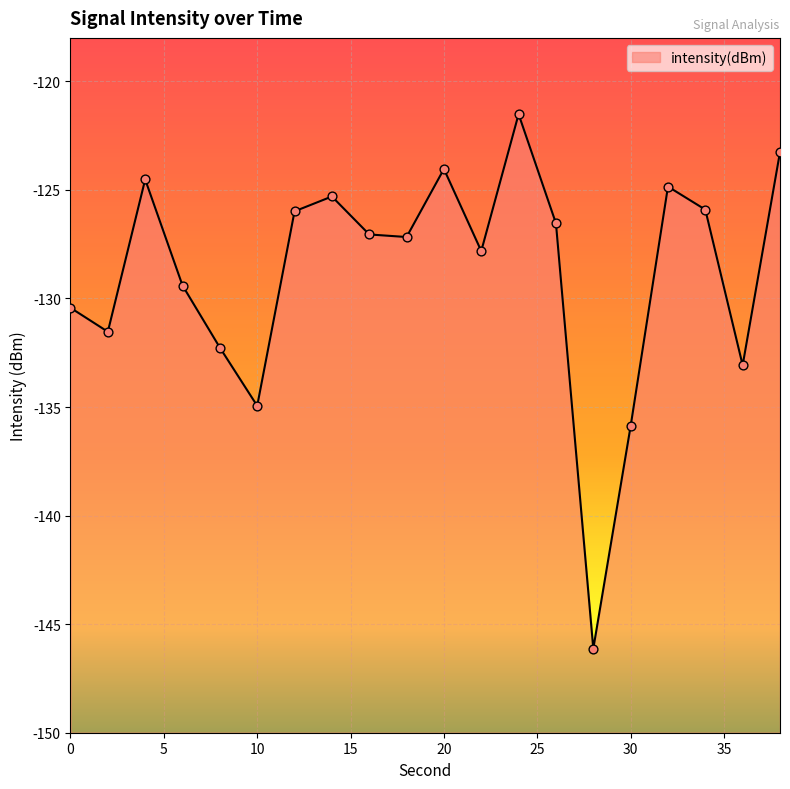

What is the change in value from 2 to 34?

+5.6